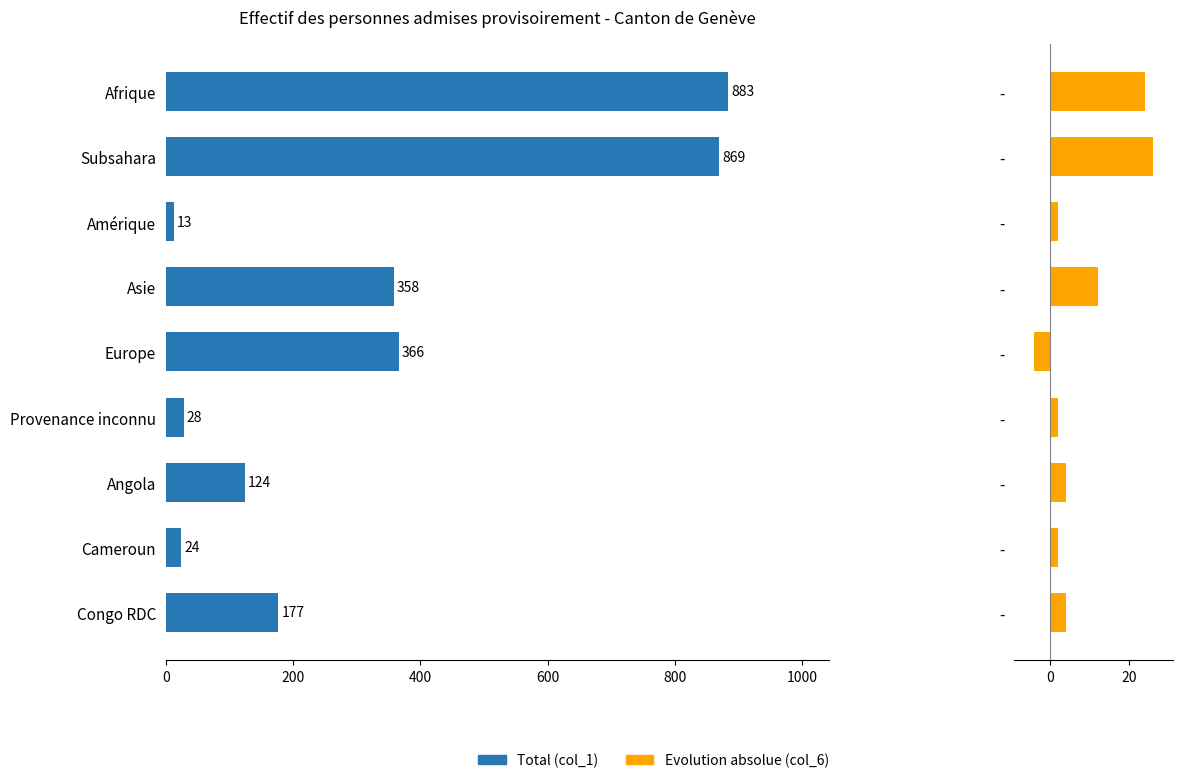

How many values in the Evolution absolue (col_6) series are below 4?

4